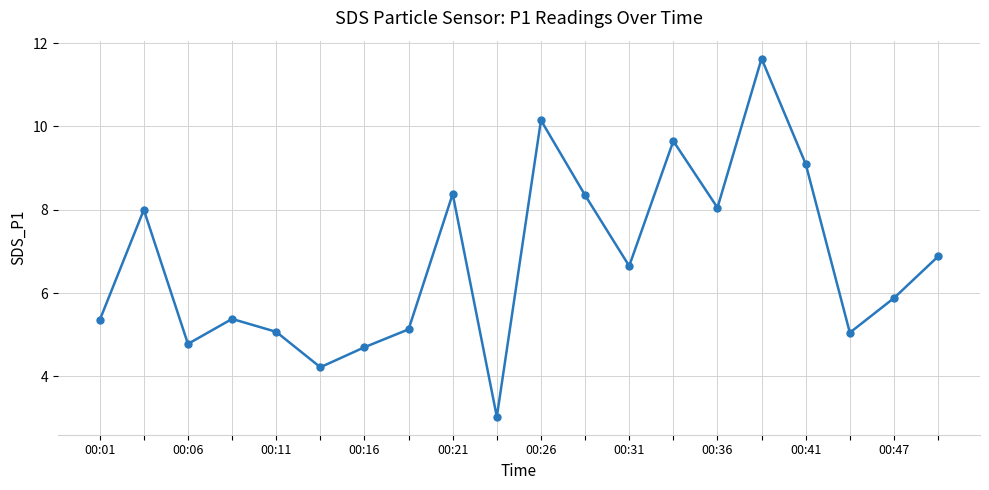

What is the maximum value shown in the chart?

11.6